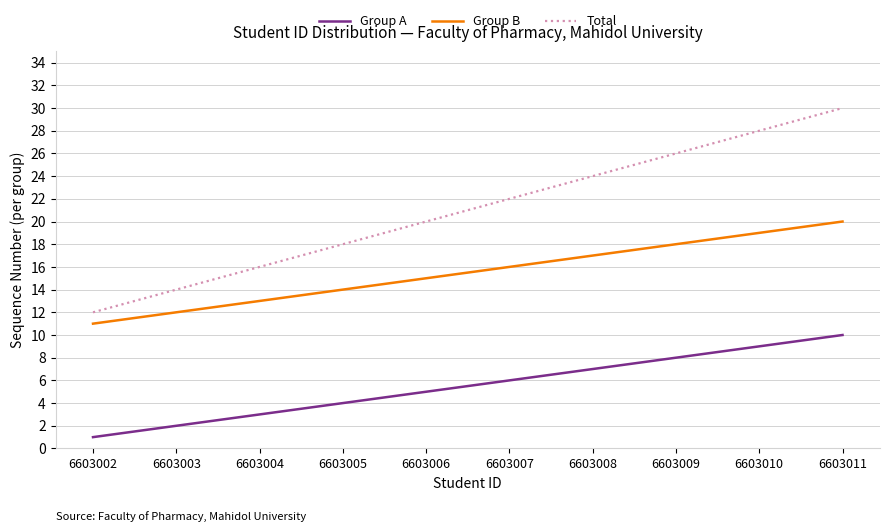

How many Group B values are between 13 and 18?

6